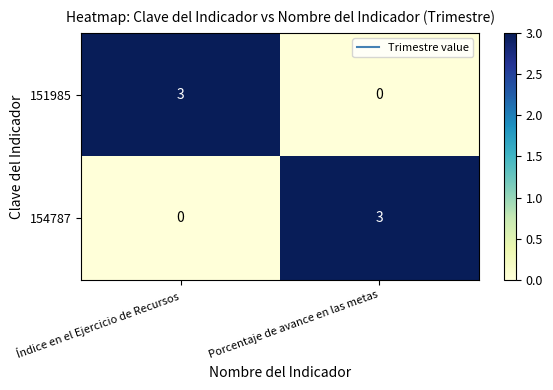

Reading right to left, extract all data points from this chart.

151985: 0	3
154787: 3	0